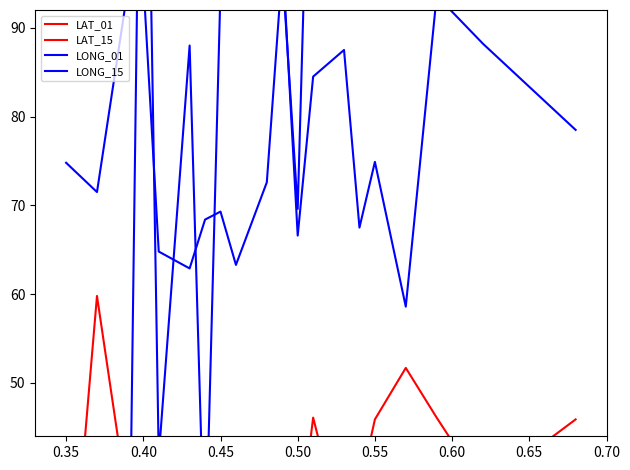

The value of LAT_15 at 10 is 9.1. True or false?

False